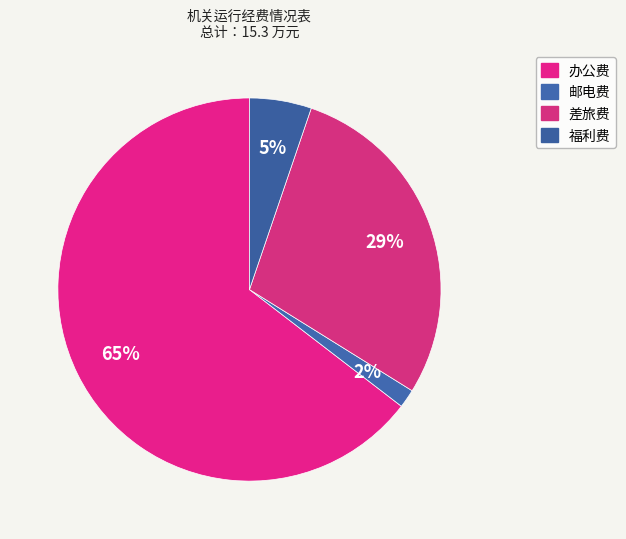

What is the largest slice in the pie chart?

办公费